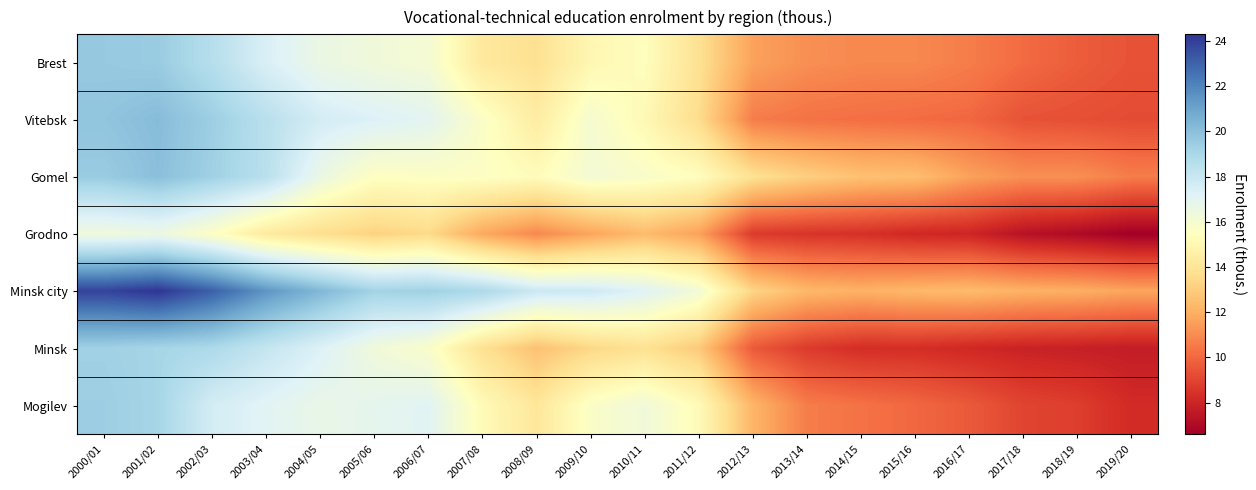

List the series in order of their peak value, lowest first.

Grodno, Minsk, Mogilev, Brest, Gomel, Vitebsk, Minsk city